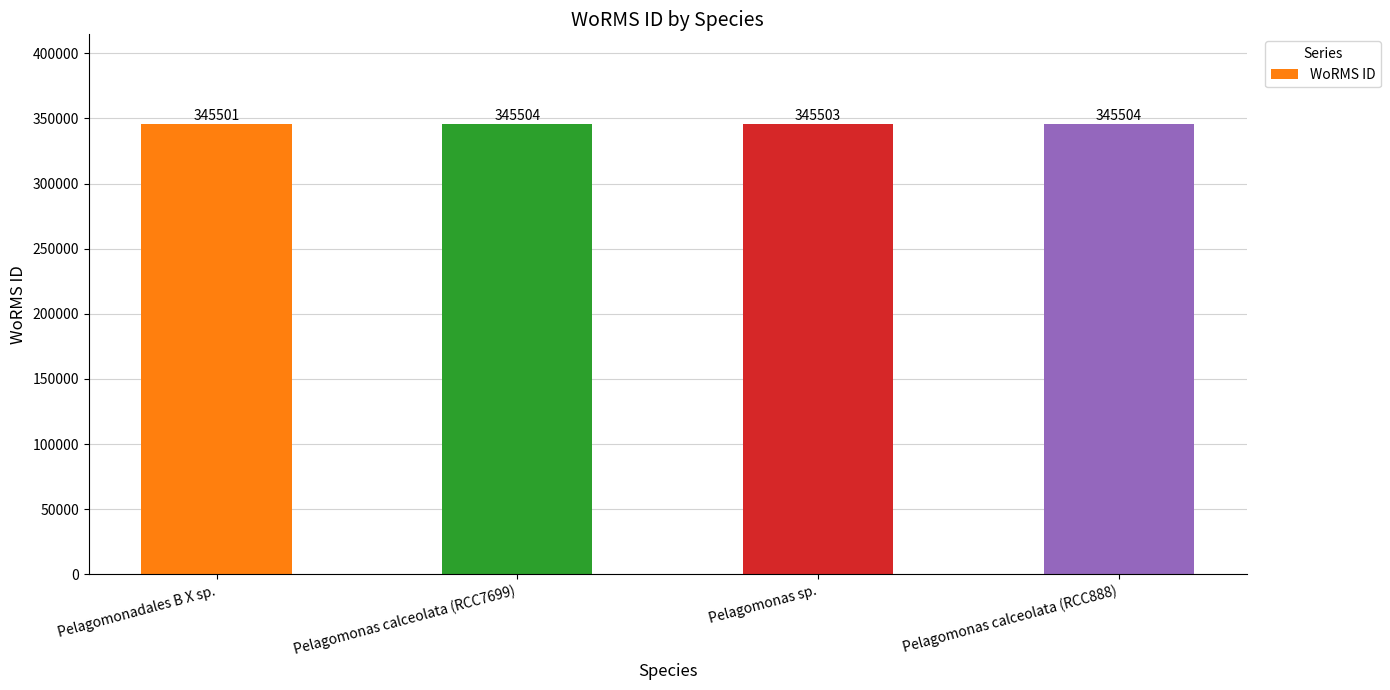

How many bars are there in total?

4